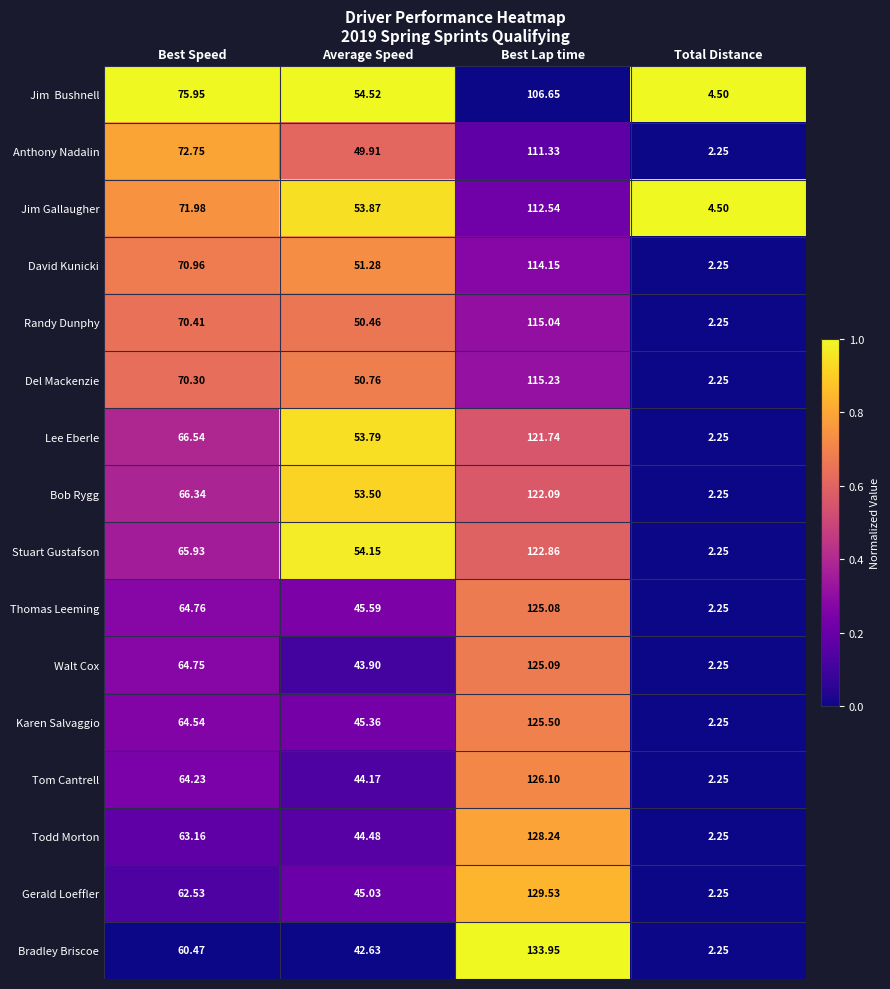

Which label corresponds to the smallest value in the chart?

Total Distance